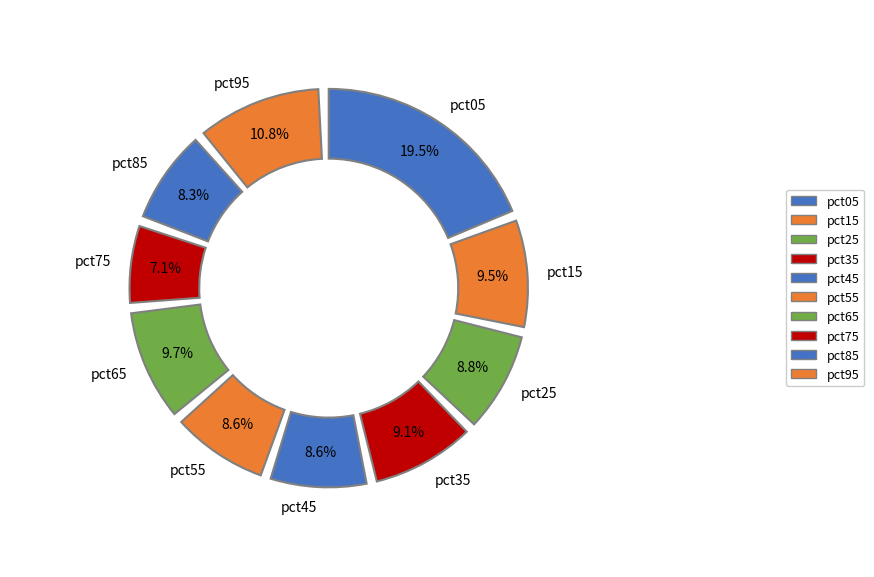

How many slices are in this pie chart?

10